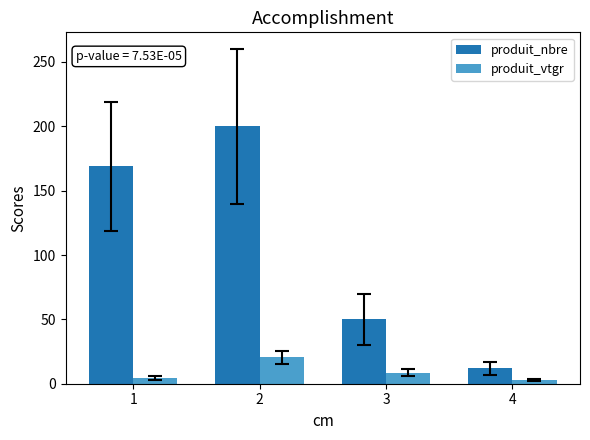

True or false: produit_vtgr has a value of 4.6 at 1.

True